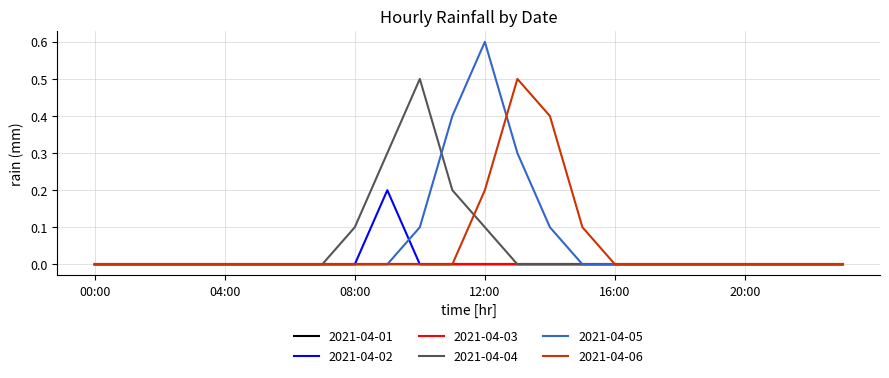

Reading left to right, list all the values displayed in this chart.

2021-04-02: 0.0	0.0	0.0	0.0	0.0	0.0	0.0	0.0	0.0	0.2	0.0	0.0	0.0	0.0	0.0	0.0	0.0	0.0	0.0	0.0	0.0	0.0	0.0	0.0
2021-04-04: 0.0	0.0	0.0	0.0	0.0	0.0	0.0	0.0	0.1	0.3	0.5	0.2	0.1	0.0	0.0	0.0	0.0	0.0	0.0	0.0	0.0	0.0	0.0	0.0
2021-04-05: 0.0	0.0	0.0	0.0	0.0	0.0	0.0	0.0	0.0	0.0	0.1	0.4	0.6	0.3	0.1	0.0	0.0	0.0	0.0	0.0	0.0	0.0	0.0	0.0
2021-04-06: 0.0	0.0	0.0	0.0	0.0	0.0	0.0	0.0	0.0	0.0	0.0	0.0	0.2	0.5	0.4	0.1	0.0	0.0	0.0	0.0	0.0	0.0	0.0	0.0